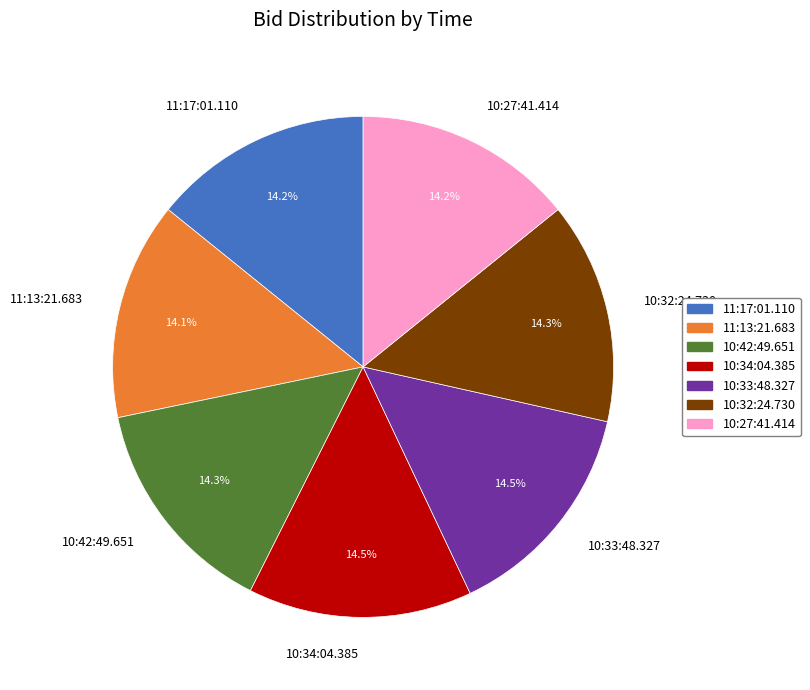

What is the ratio of the value at 11:17:01.110 to the value at 10:33:48.327?

1.0